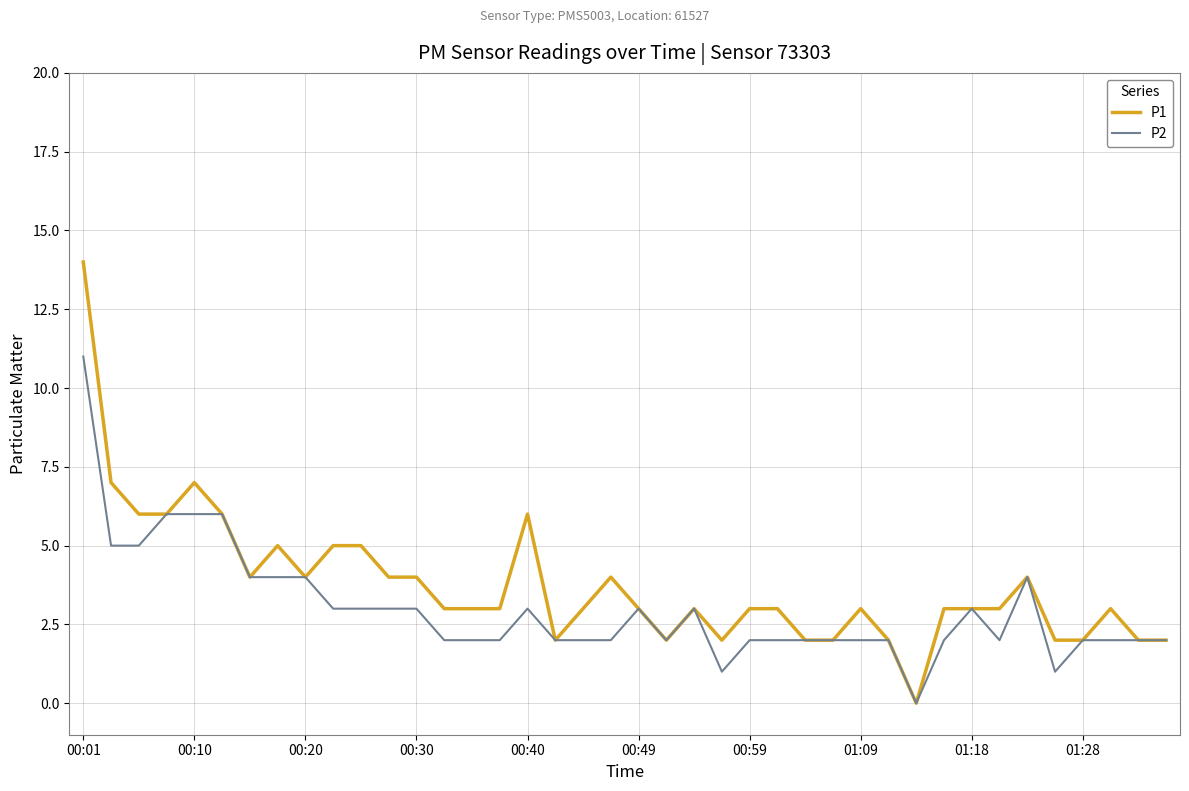

What is the maximum value shown in the chart?

14